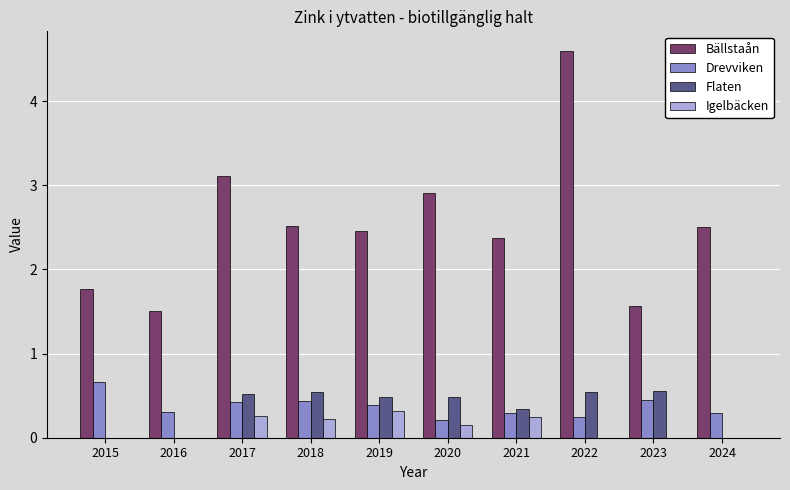

Between 2016 and 2023, which series saw the biggest shift?

Flaten